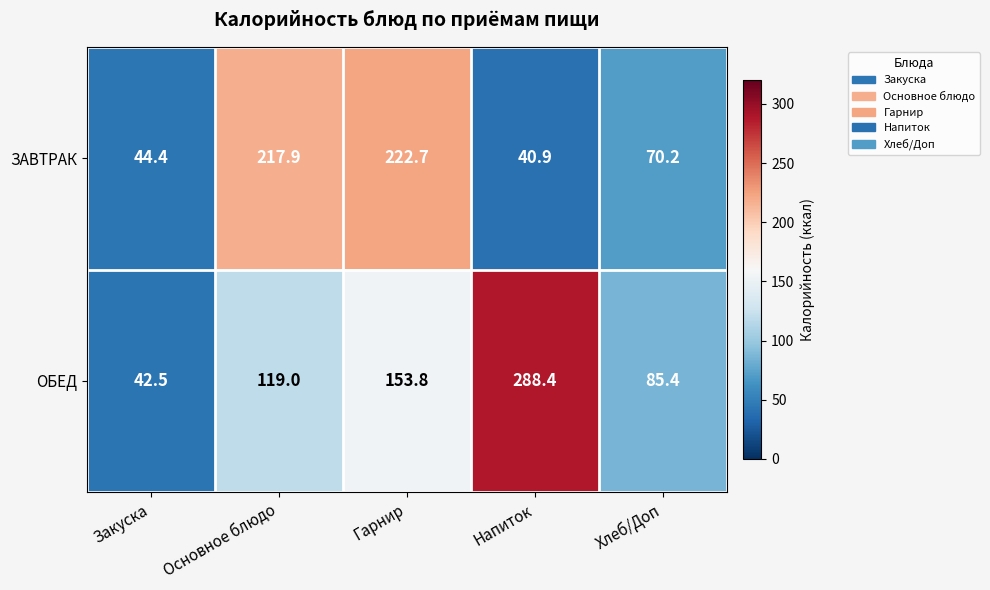

Reading right to left, list all the values displayed in this chart.

ЗАВТРАК: 70.2	40.9	222.7	217.9	44.4
ОБЕД: 85.4	288.4	153.8	119.0	42.5